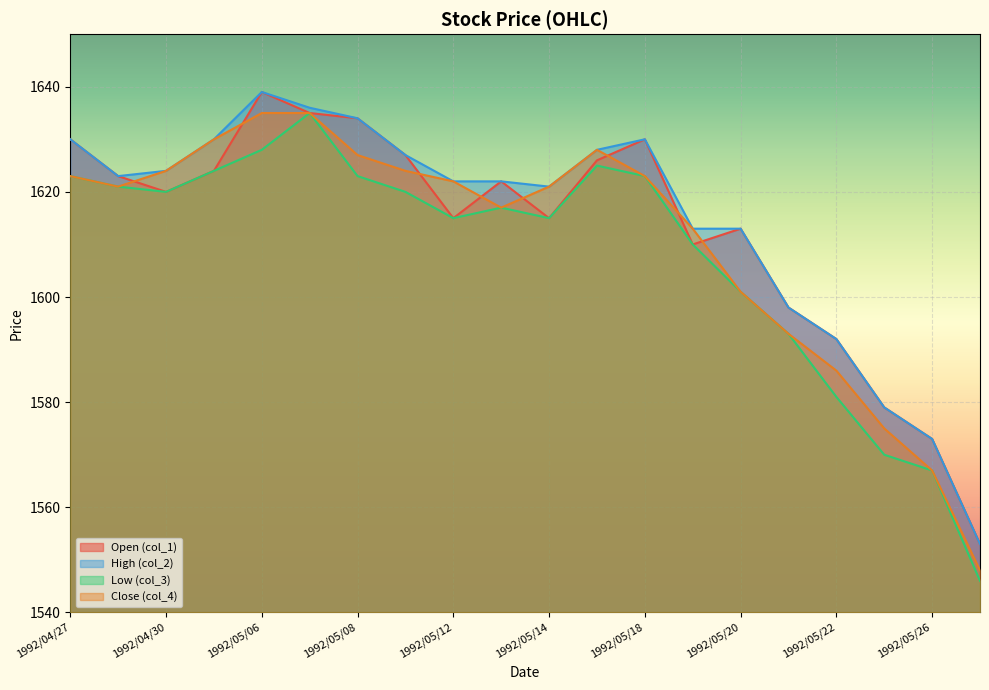

What is the greatest value displayed?

1639